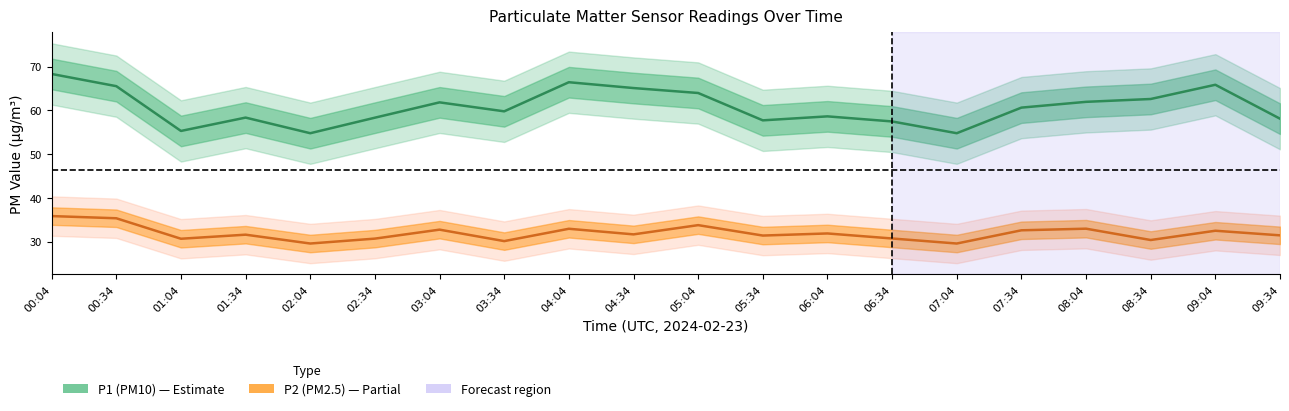

The value of P1 at 00:04 is 89.0. True or false?

False